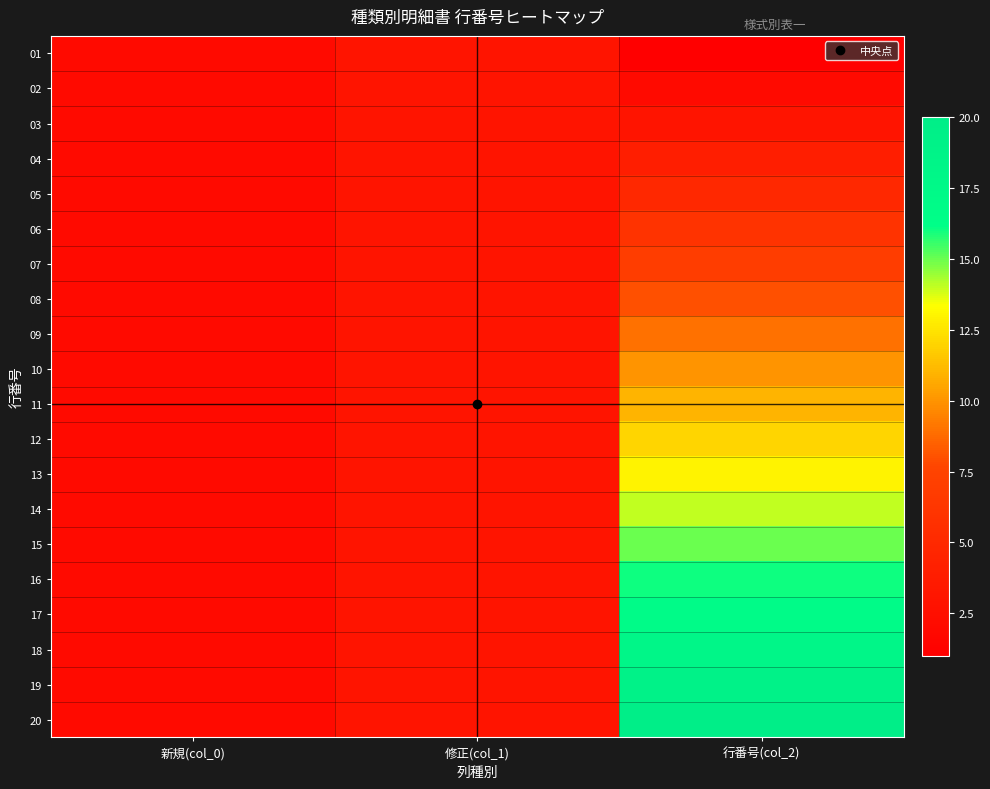

Reading left to right, transcribe all the data shown in this chart.

01: 新規(col_0)=2	修正(col_1)=3	行番号(col_2)=1
02: 新規(col_0)=2	修正(col_1)=3	行番号(col_2)=2
03: 新規(col_0)=2	修正(col_1)=3	行番号(col_2)=3
04: 新規(col_0)=2	修正(col_1)=3	行番号(col_2)=4
05: 新規(col_0)=2	修正(col_1)=3	行番号(col_2)=5
06: 新規(col_0)=2	修正(col_1)=3	行番号(col_2)=6
07: 新規(col_0)=2	修正(col_1)=3	行番号(col_2)=7
08: 新規(col_0)=2	修正(col_1)=3	行番号(col_2)=8
09: 新規(col_0)=2	修正(col_1)=3	行番号(col_2)=9
10: 新規(col_0)=2	修正(col_1)=3	行番号(col_2)=10
11: 新規(col_0)=2	修正(col_1)=3	行番号(col_2)=11
12: 新規(col_0)=2	修正(col_1)=3	行番号(col_2)=12
13: 新規(col_0)=2	修正(col_1)=3	行番号(col_2)=13
14: 新規(col_0)=2	修正(col_1)=3	行番号(col_2)=14
15: 新規(col_0)=2	修正(col_1)=3	行番号(col_2)=15
16: 新規(col_0)=2	修正(col_1)=3	行番号(col_2)=16
17: 新規(col_0)=2	修正(col_1)=3	行番号(col_2)=17
18: 新規(col_0)=2	修正(col_1)=3	行番号(col_2)=18
19: 新規(col_0)=2	修正(col_1)=3	行番号(col_2)=19
20: 新規(col_0)=2	修正(col_1)=3	行番号(col_2)=20